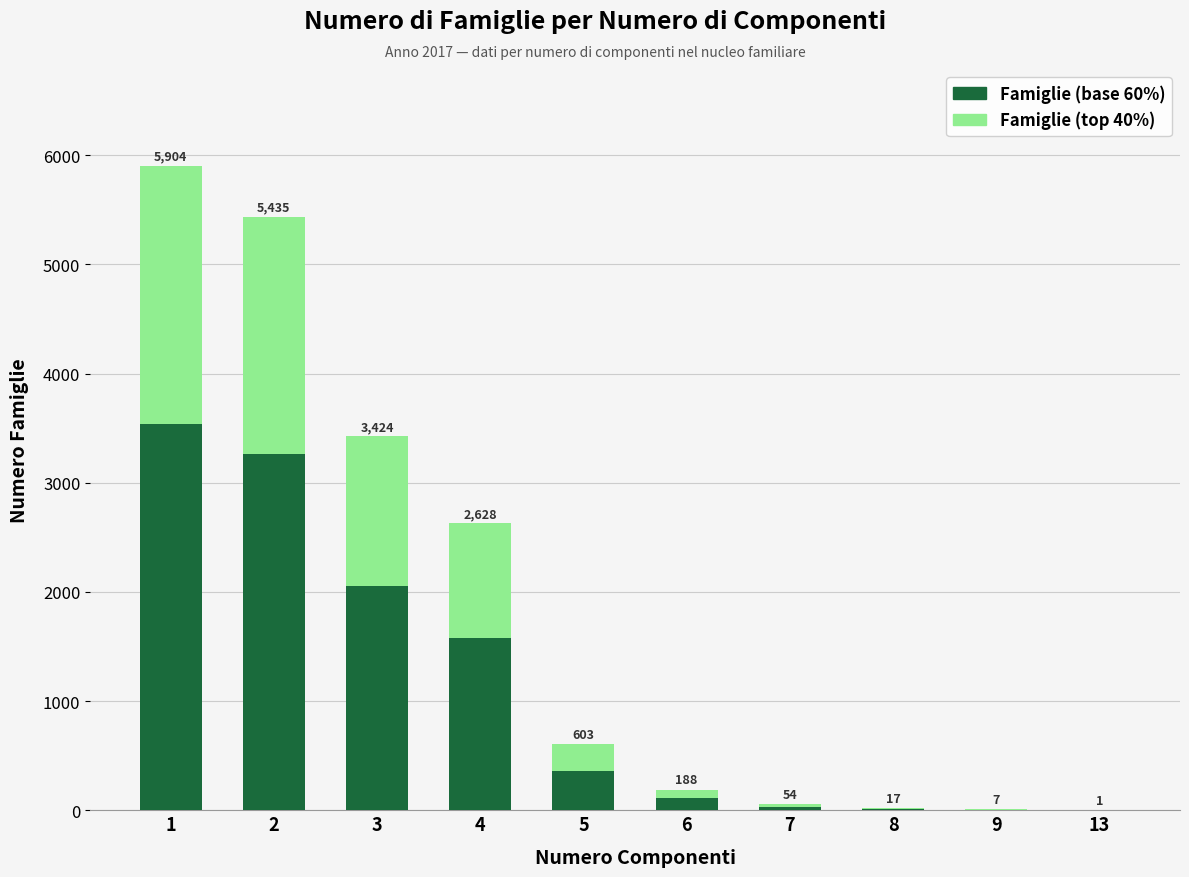

Are the bars grouped side by side (vs. stacked)?

No